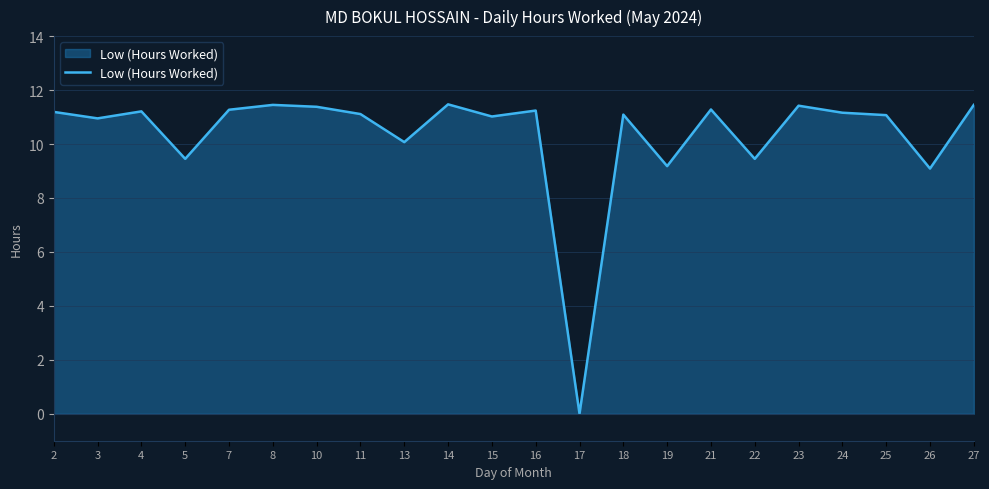

What is the change in value from 8 to 11?

-0.3